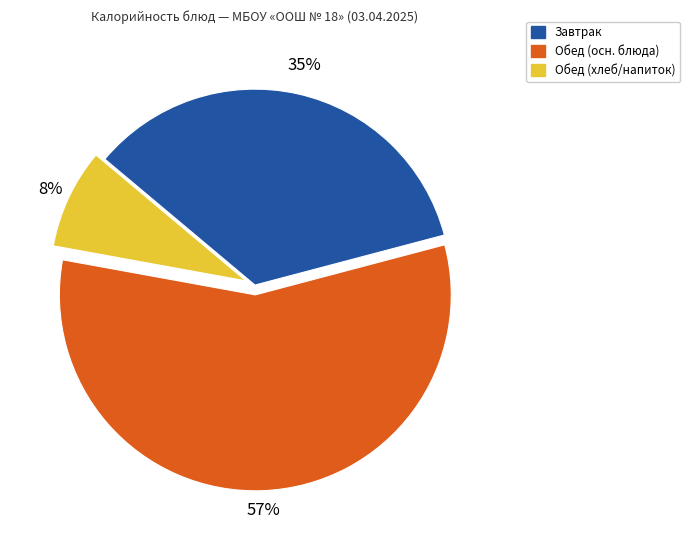

To the nearest percent, what is the average slice percentage?

33%